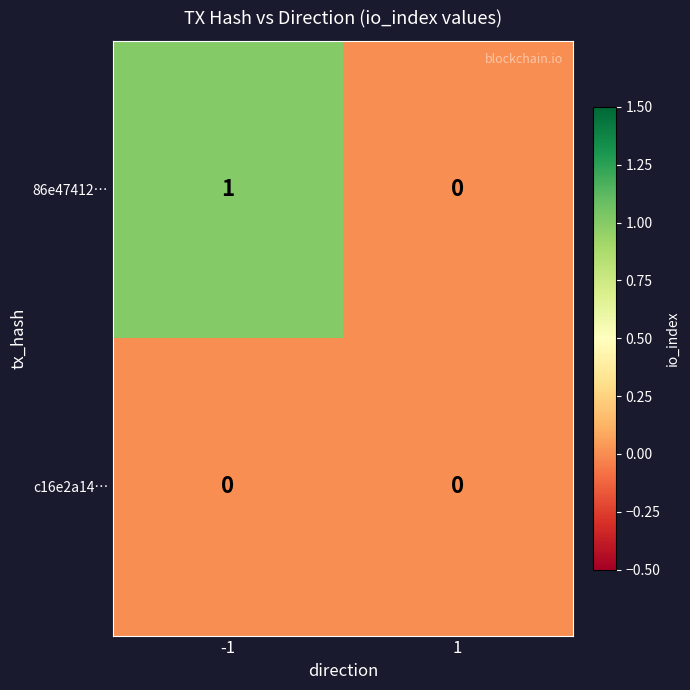

Reading left to right, what are all the values shown in this chart?

86e47412…: 1	0
c16e2a14…: 0	0